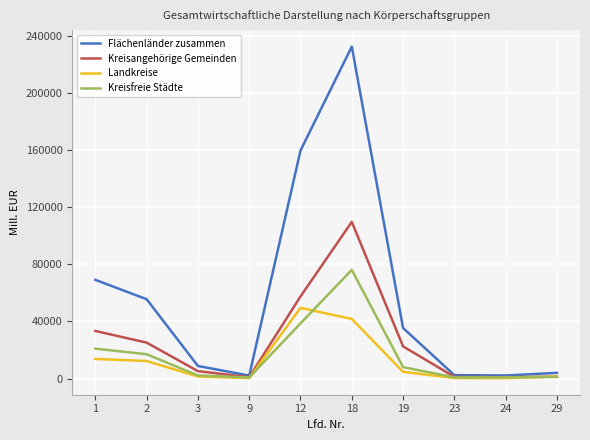

How many lines are shown in the chart?

4